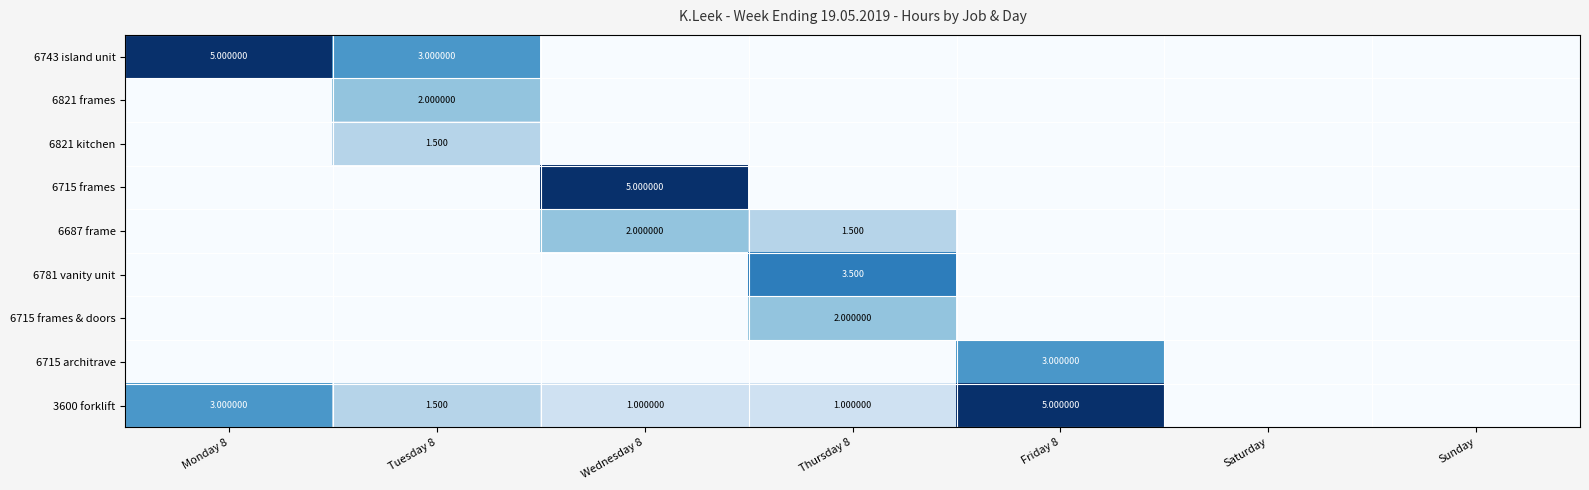

What is the total value across all series at Monday 8?

8.0